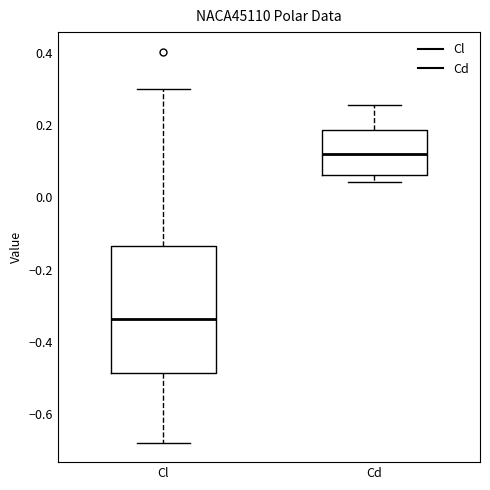

Which box has the lowest median line?

Cl